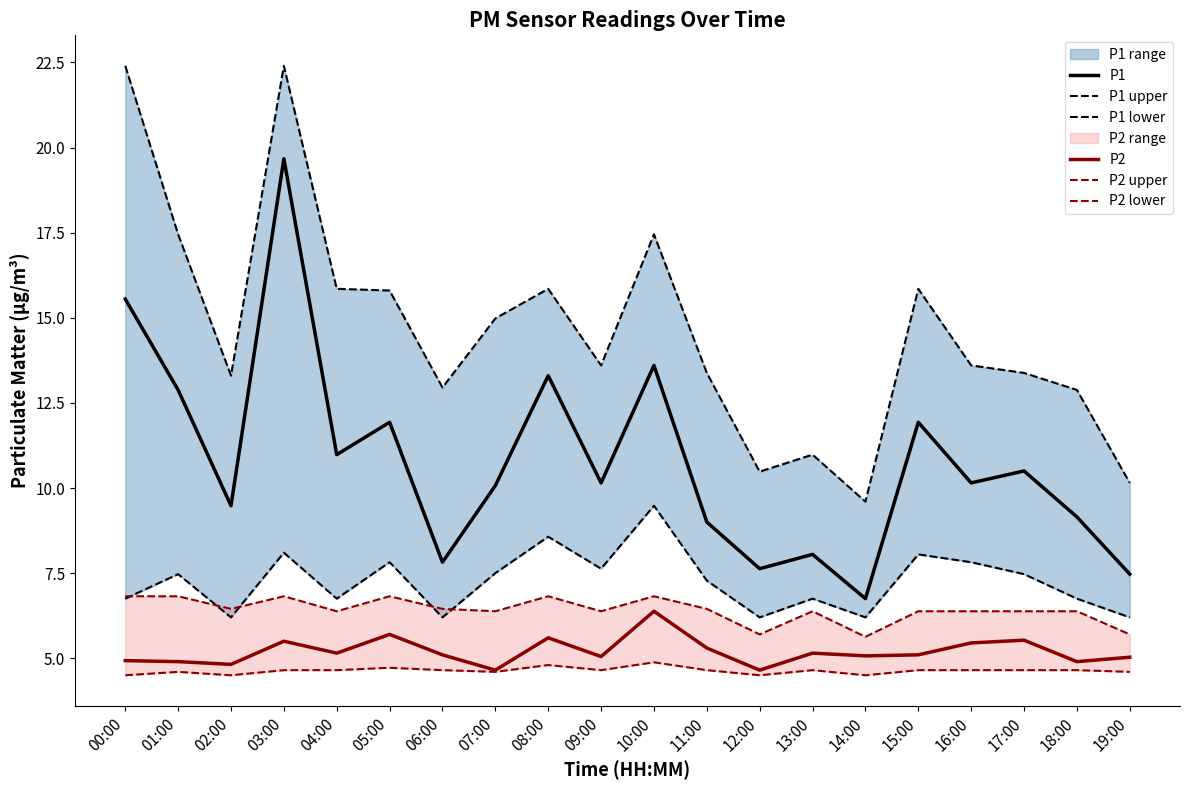

True or false: P2 lower has more than 0 points higher than both neighbors.

True